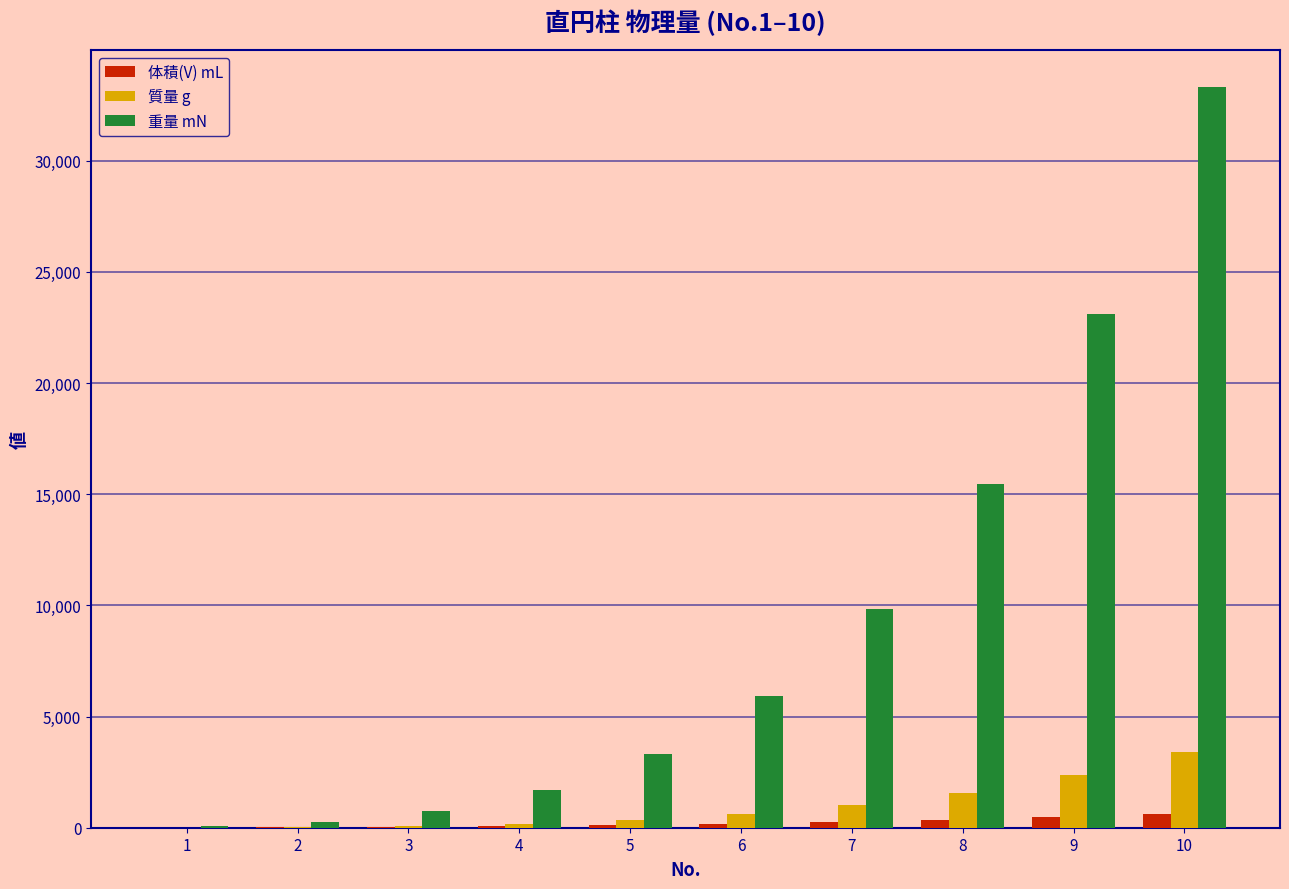

What is the highest value of the 質量 g series?

3397.4